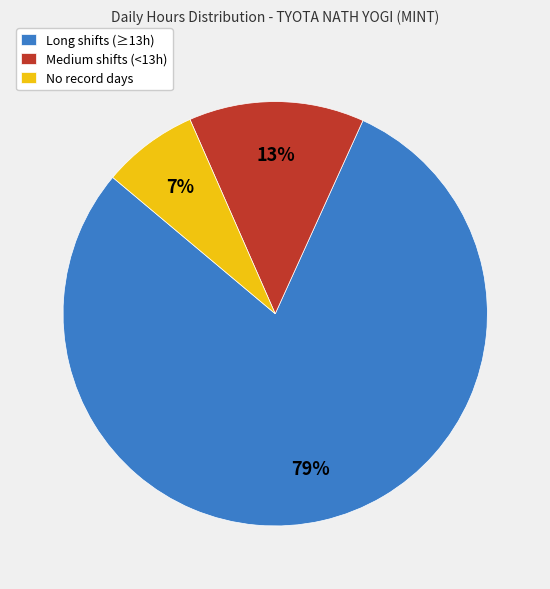

To the nearest percent, what is the average slice percentage?

33%